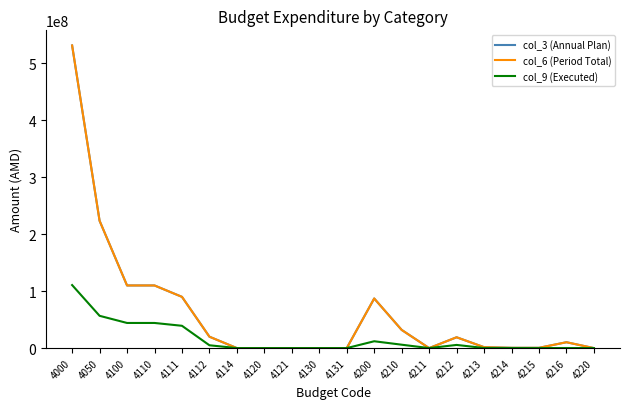

Does the chart have visible grid lines?

No